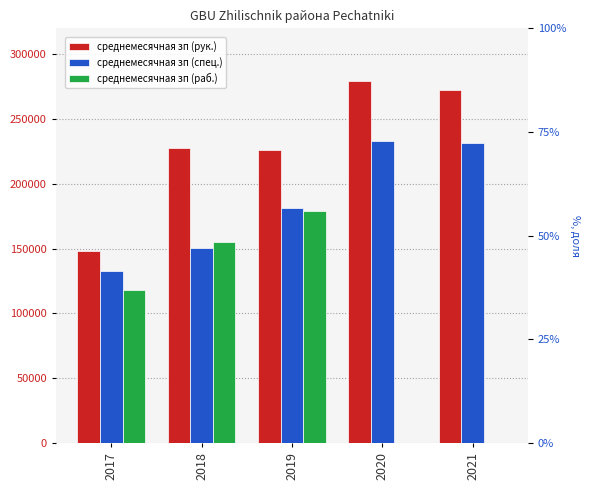

List the series in order of their peak value, highest first.

среднемесячная зп (рук.), среднемесячная зп (спец.), среднемесячная зп (раб.)